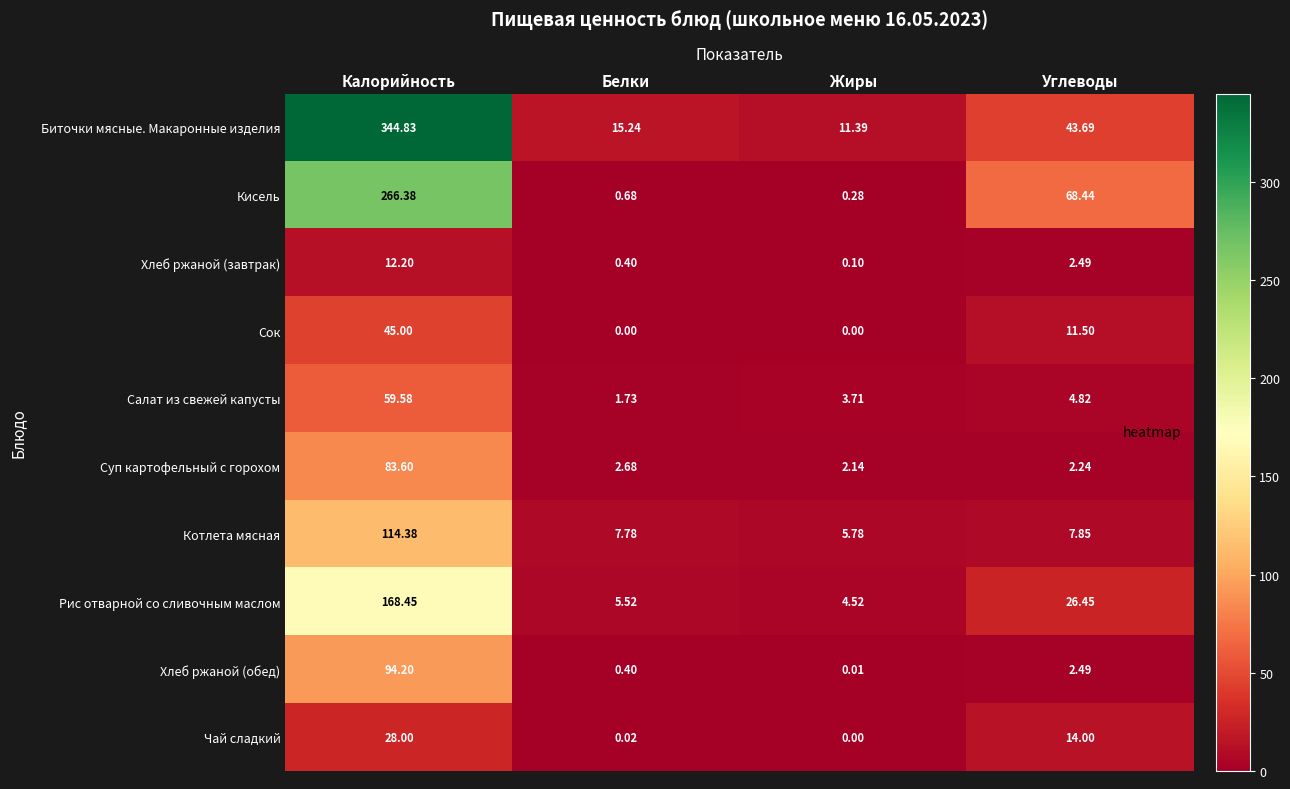

How many series are shown in this chart?

10